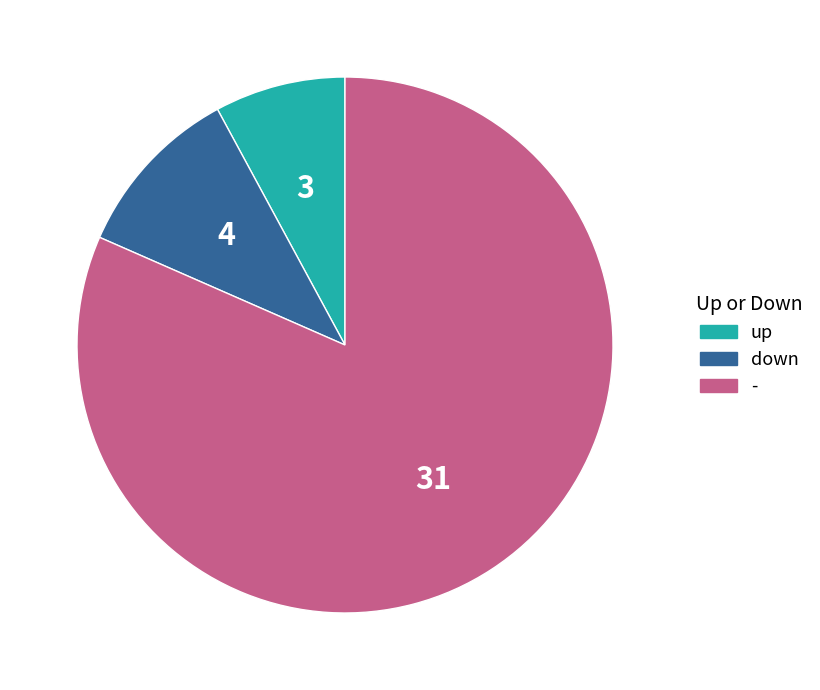

Is it true that down is 21% of the pie?

False